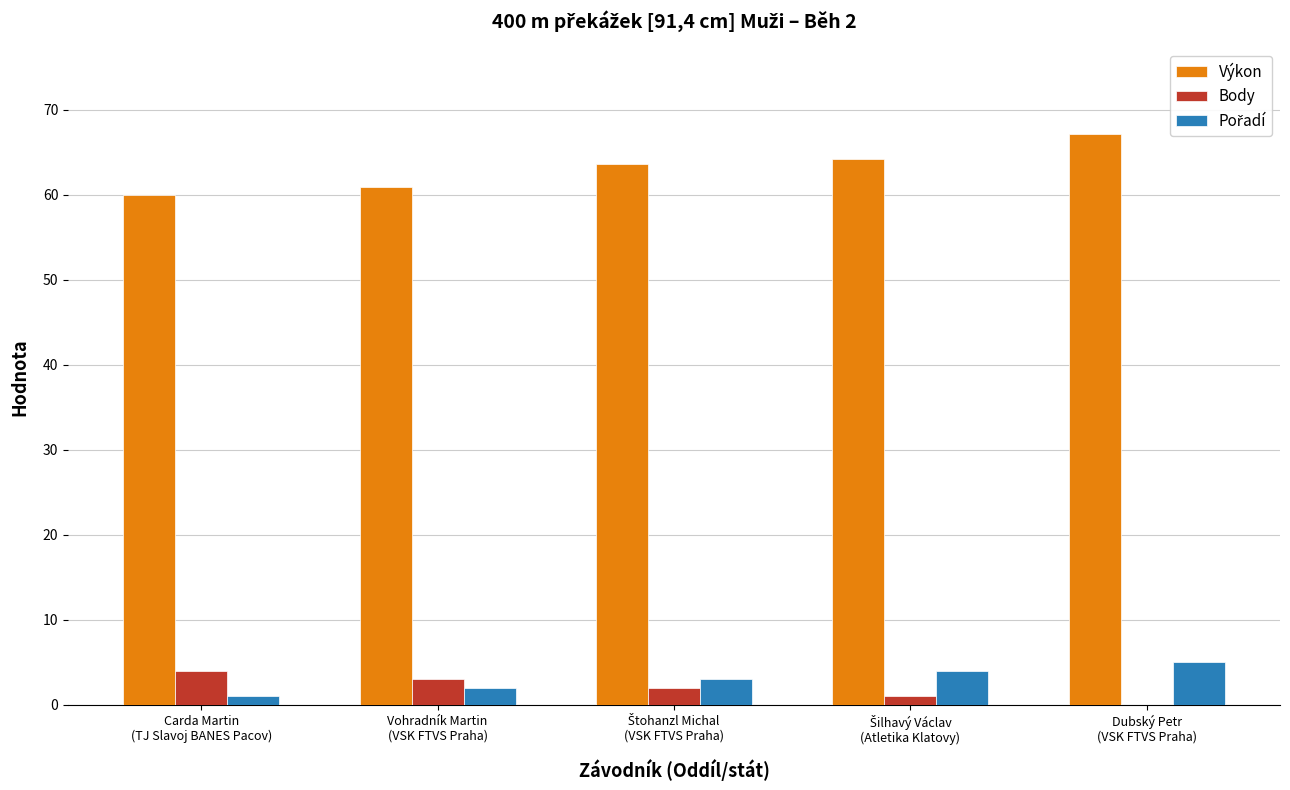

How many distinct data groups are displayed?

3